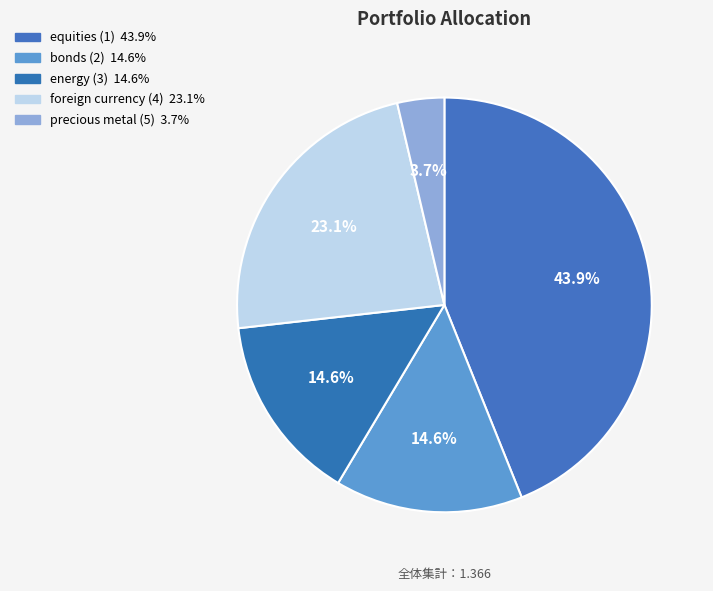

Is it true that precious metal (5) is 1% of the pie?

False